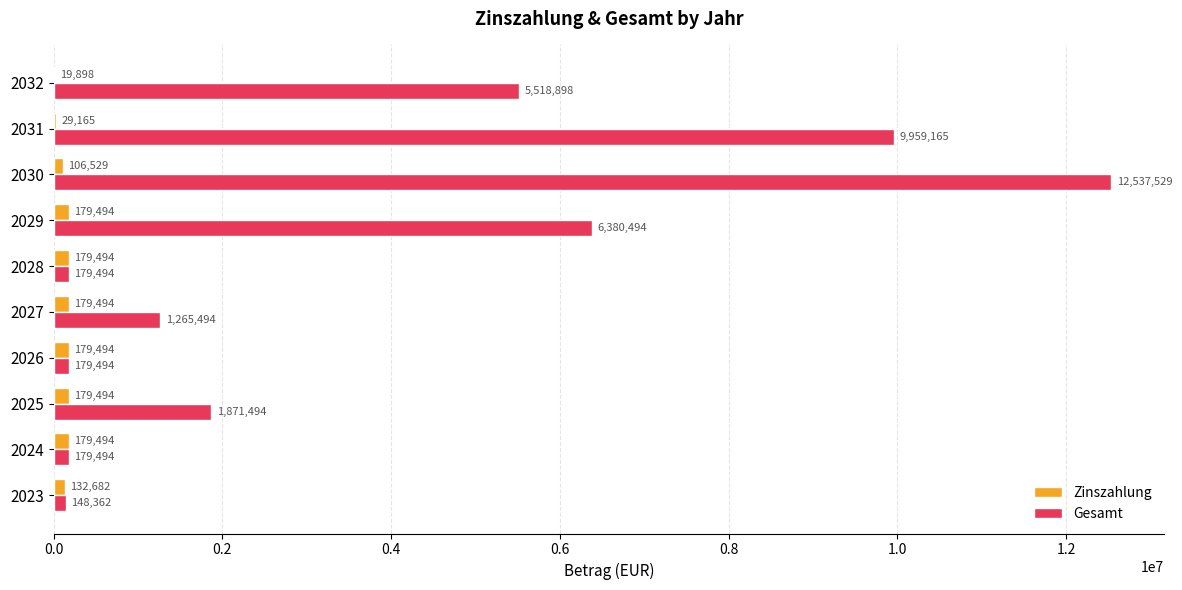

At which category does the chart reach its peak across all series?

2030